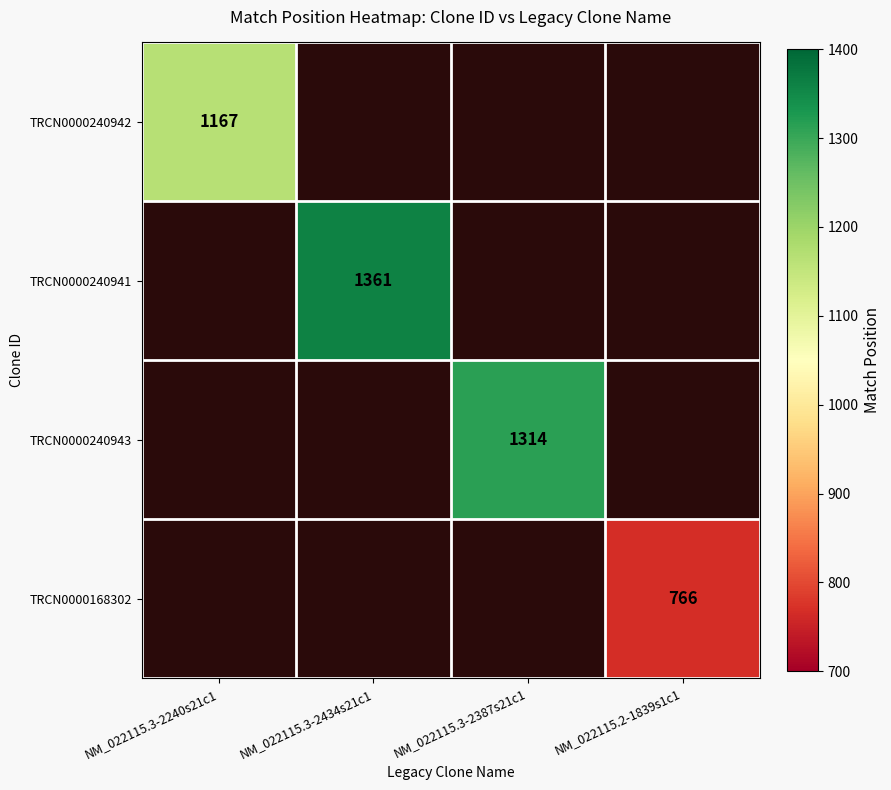

Between NM_022115.3-2240s21c1 and NM_022115.3-2387s21c1, which is larger?

NM_022115.3-2387s21c1